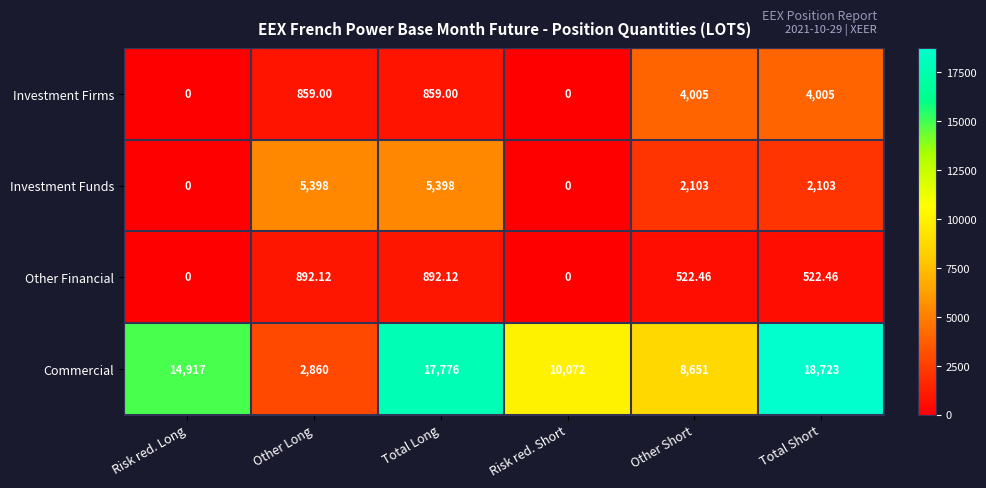

How many distinct data groups are displayed?

4